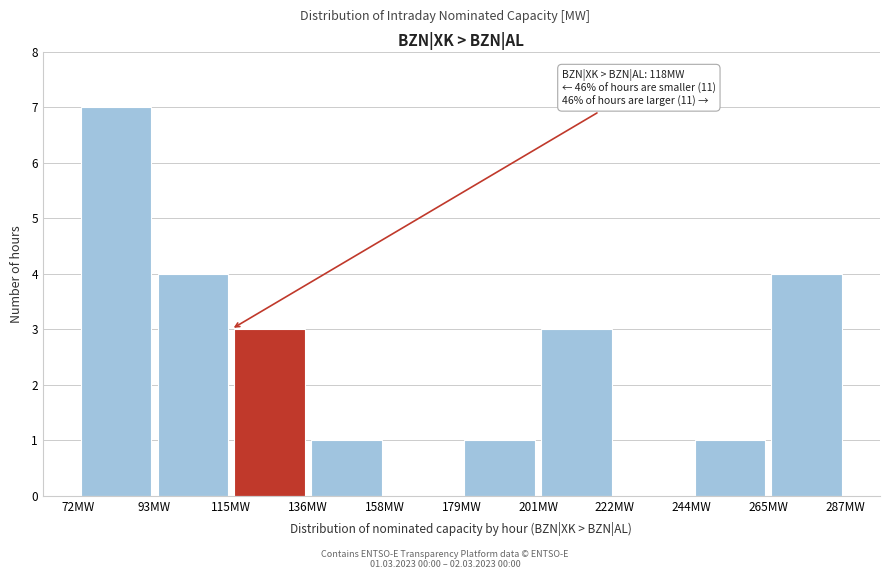

Over which range of the x-axis is the bar tallest?

72.0 to 93.5